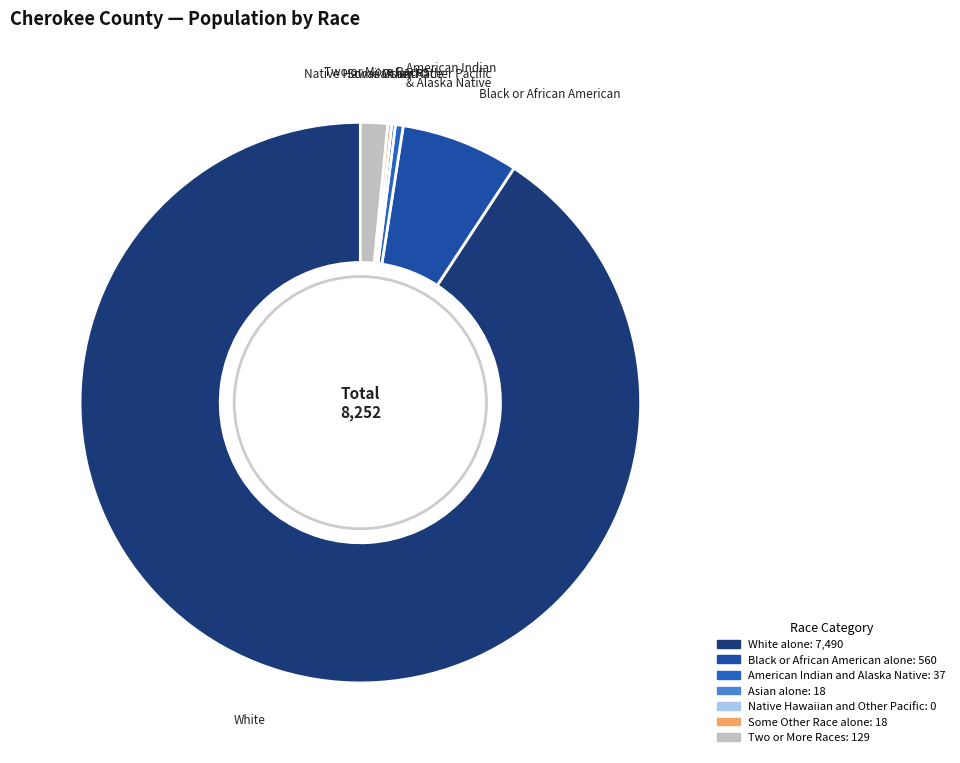

Which category accounts for the majority?

White alone